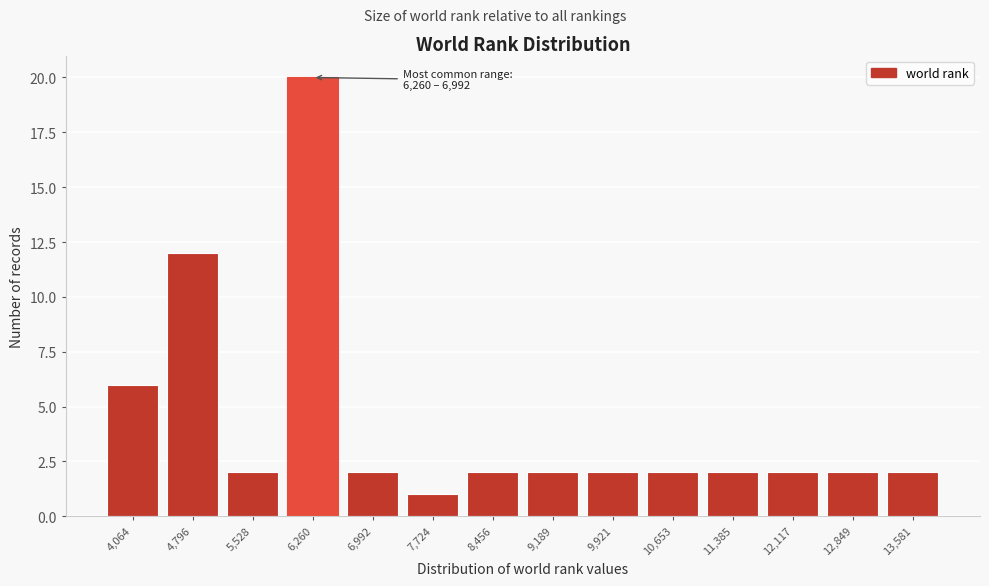

Reading right to left, list all the values displayed in this chart.

13,581=2	12,849=2	12,117=2	11,385=2	10,653=2	9,921=2	9,189=2	8,456=2	7,724=1	6,992=2	6,260=20	5,528=2	4,796=12	4,064=6